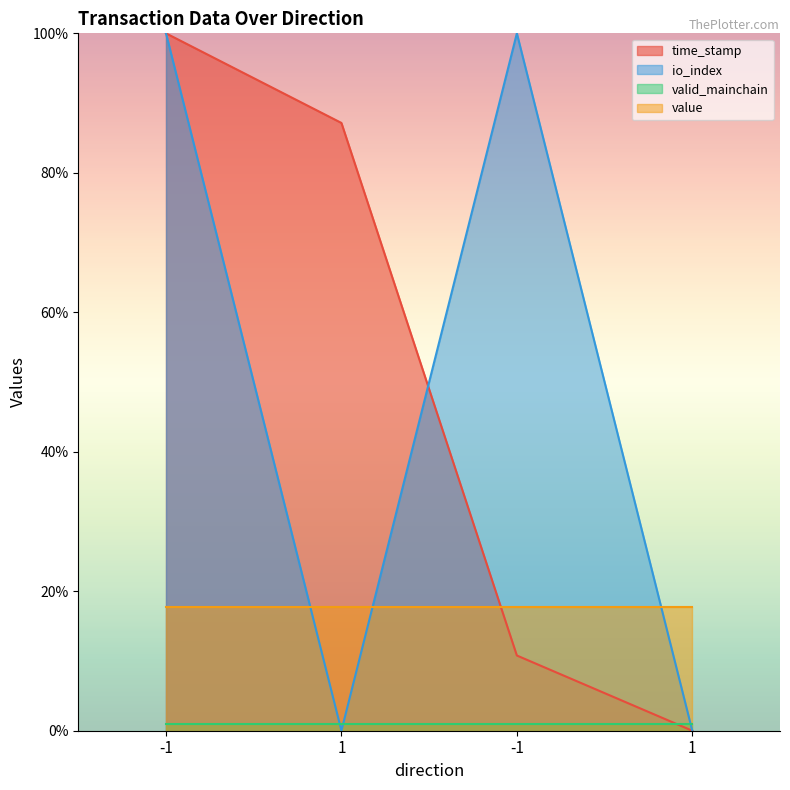

Is it true that time_stamp equals 62.5 at -1?

False